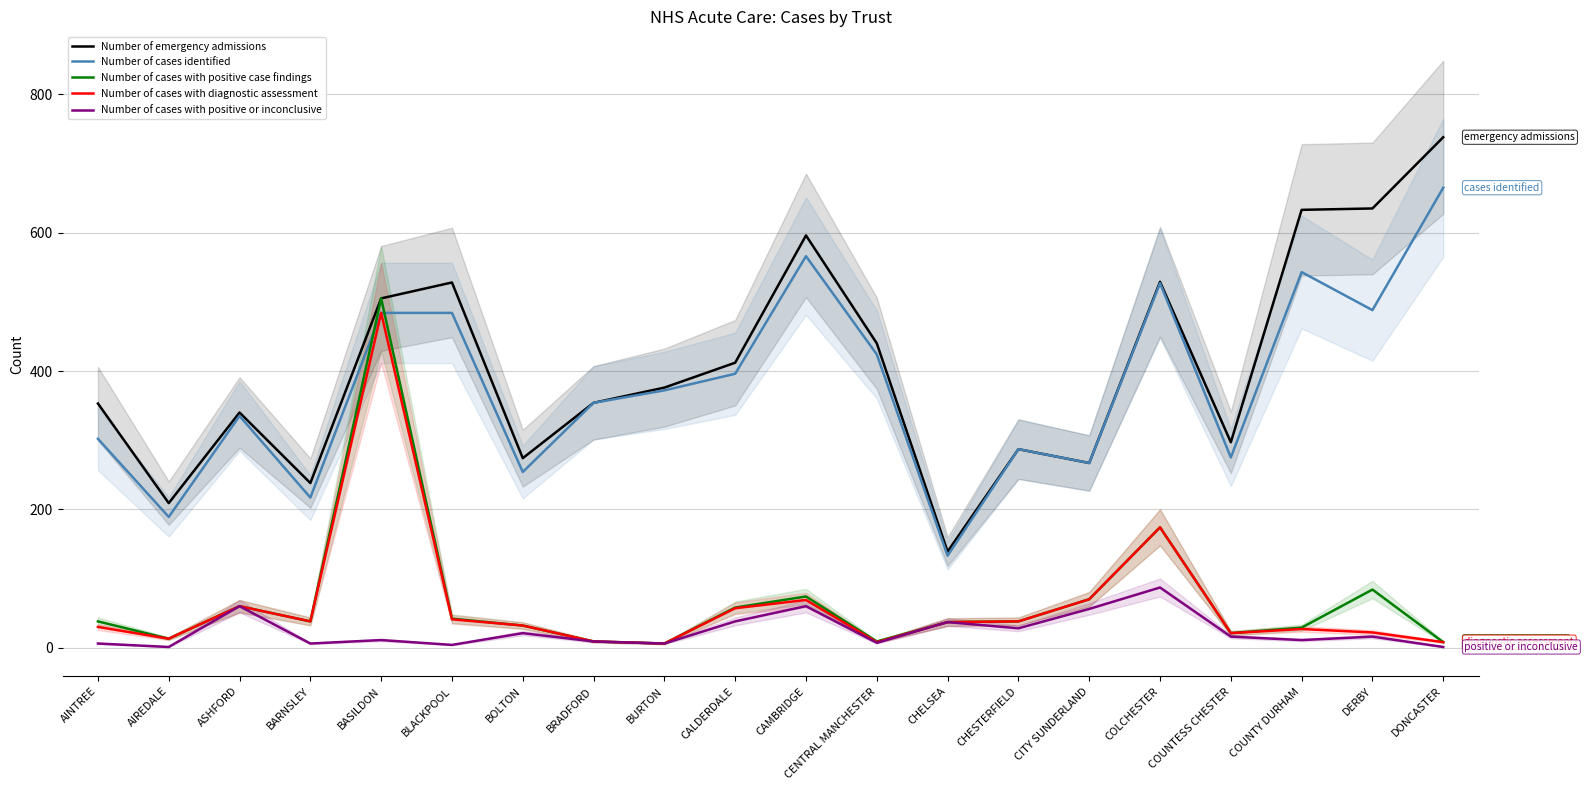

Rank the categories by Number of emergency admissions value from highest to lowest.

DONCASTER, DERBY, COUNTY DURHAM, CAMBRIDGE, COLCHESTER, BLACKPOOL, BASILDON, CENTRAL MANCHESTER, CALDERDALE, BURTON, BRADFORD, AINTREE, ASHFORD, COUNTESS CHESTER, CHESTERFIELD, BOLTON, CITY SUNDERLAND, BARNSLEY, AIREDALE, CHELSEA